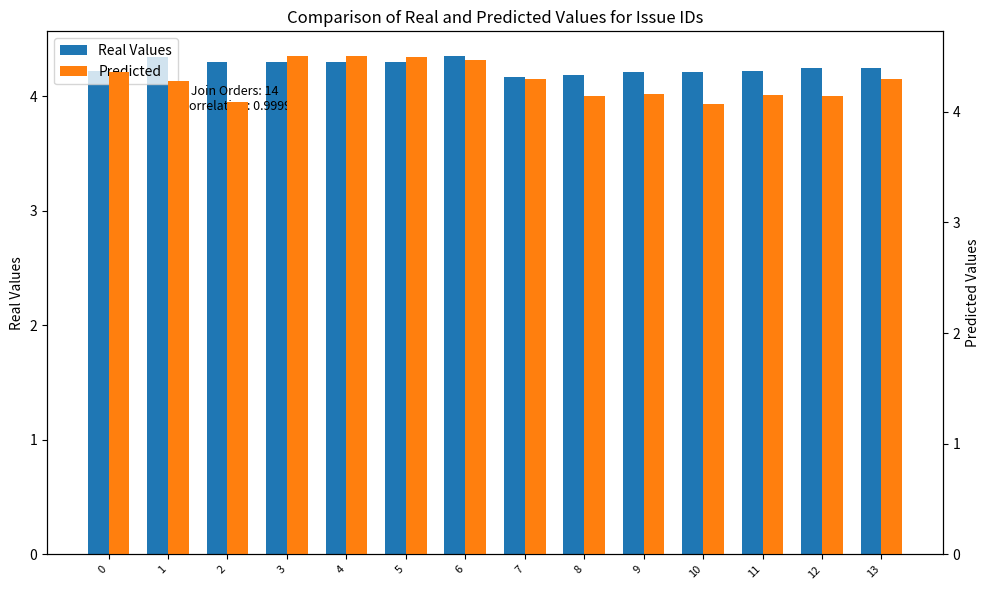

List the series in order of their overall mean, lowest first.

Real Values, Predicted